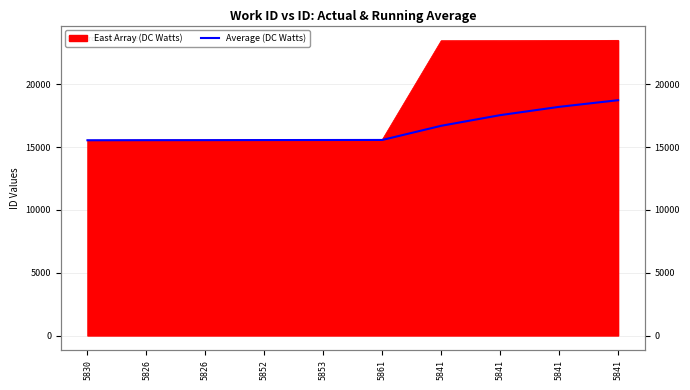

What is the label of the 9th point from the right?

5826